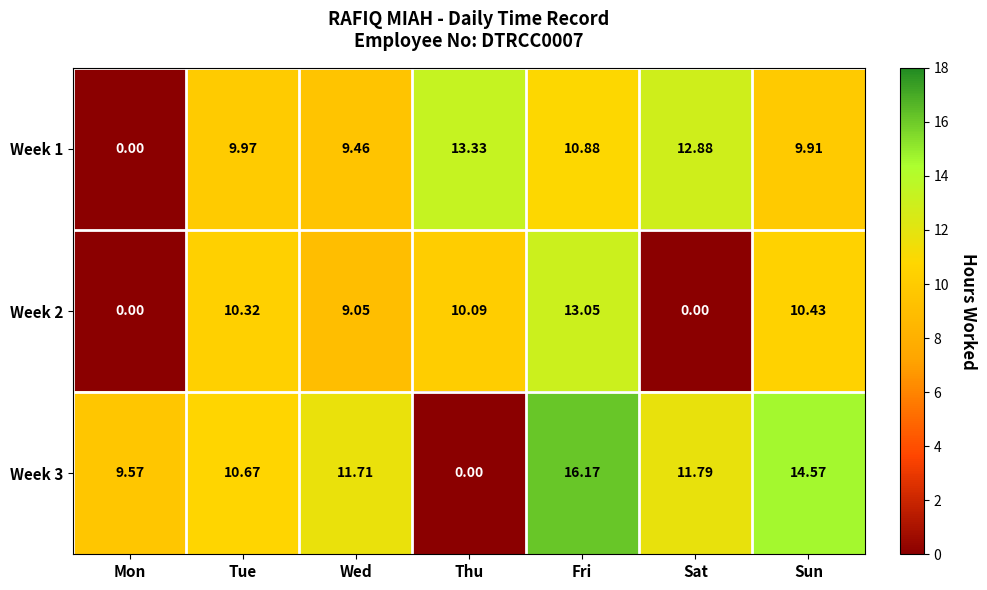

At which label does Week 1 first exceed 9?

Tue